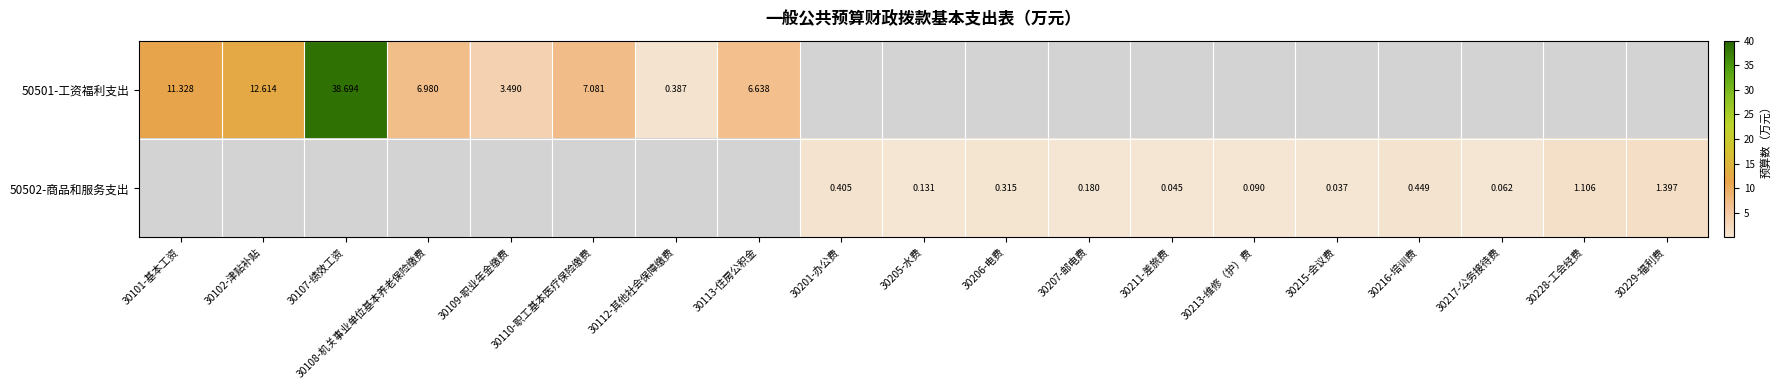

What is the greatest value displayed?

38.7